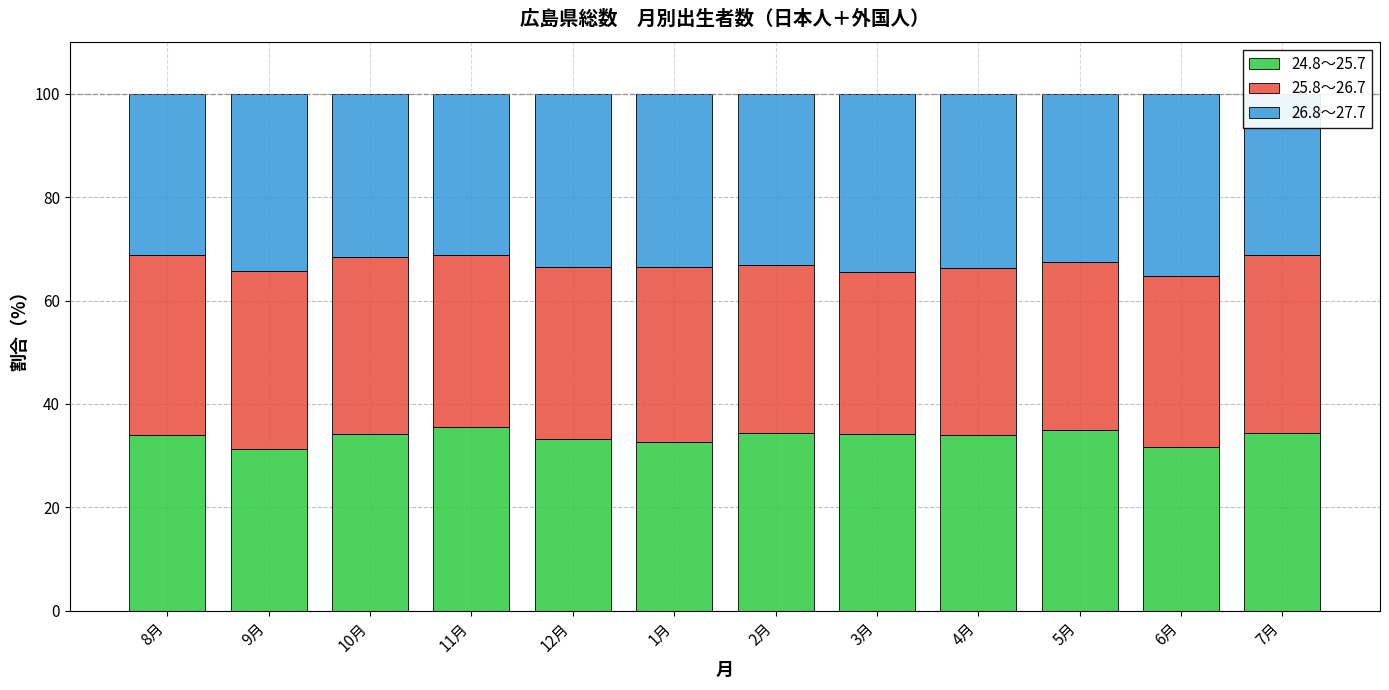

What is the total value across all series at 12月?

100.0